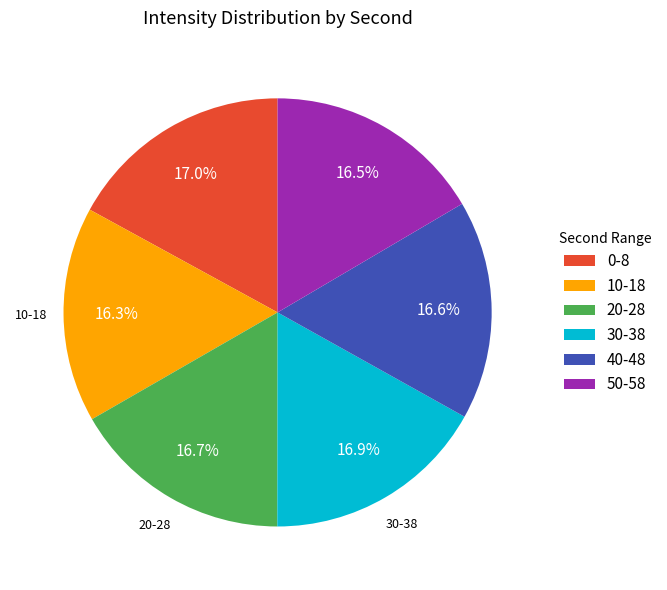

Count the number of slices in the pie.

6